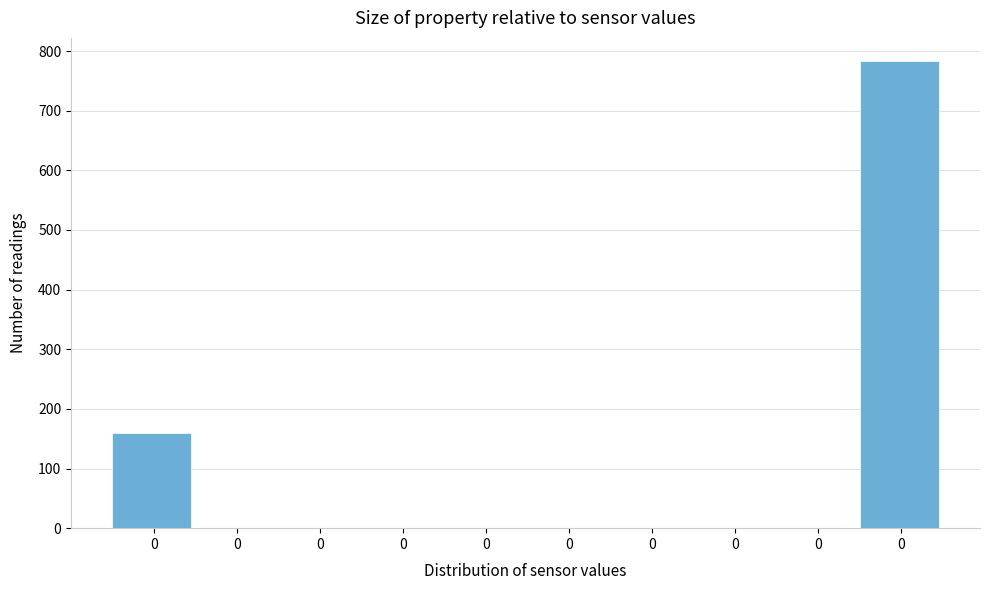

Count the number of categories in the chart.

10